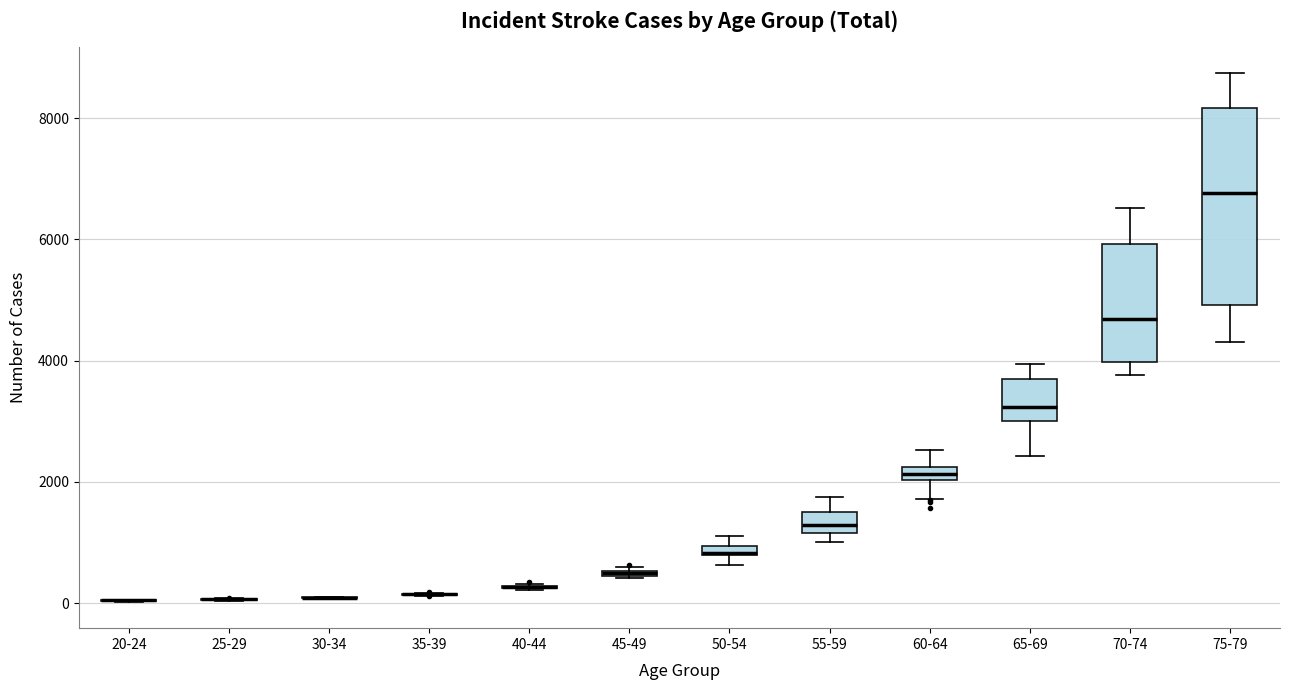

Comparing the boxes themselves (not the whiskers), which one is the tallest?

75-79